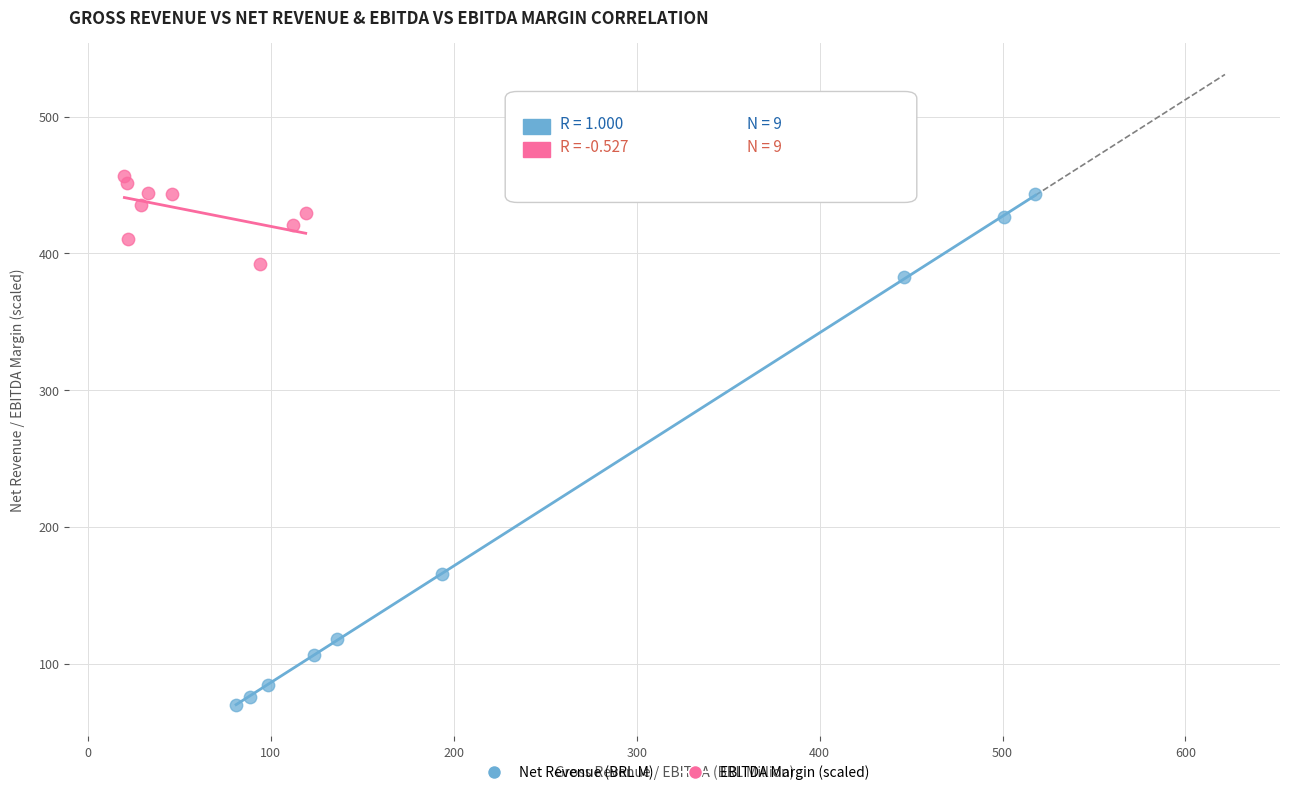

Which series reaches the minimum Y coordinate?

Net Revenue (BRL M)